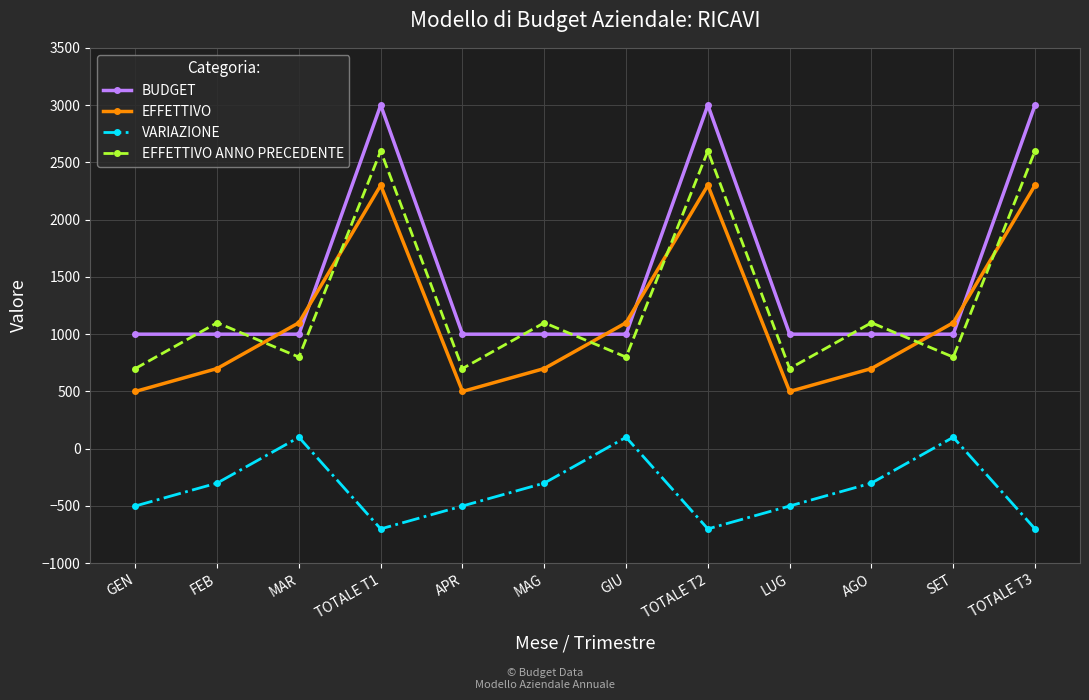

Where is VARIAZIONE nearest to the value -300?

FEB